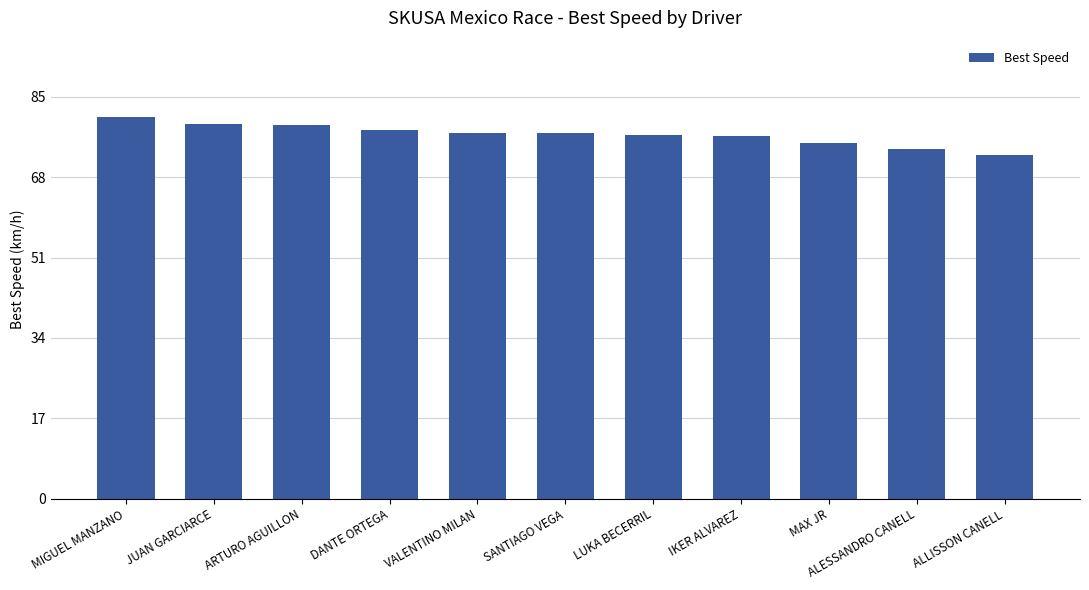

What is the approximate value at MIGUEL MANZANO?

80.8